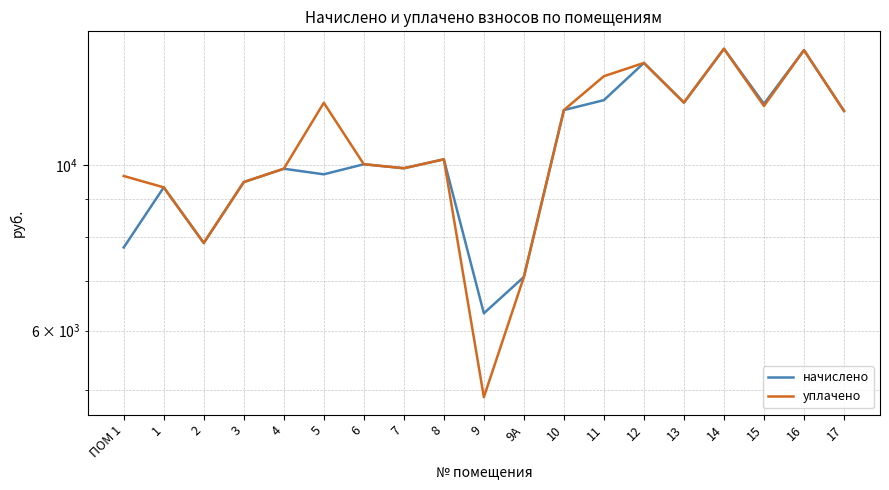

What are all the series names shown in the legend?

начислено, уплачено